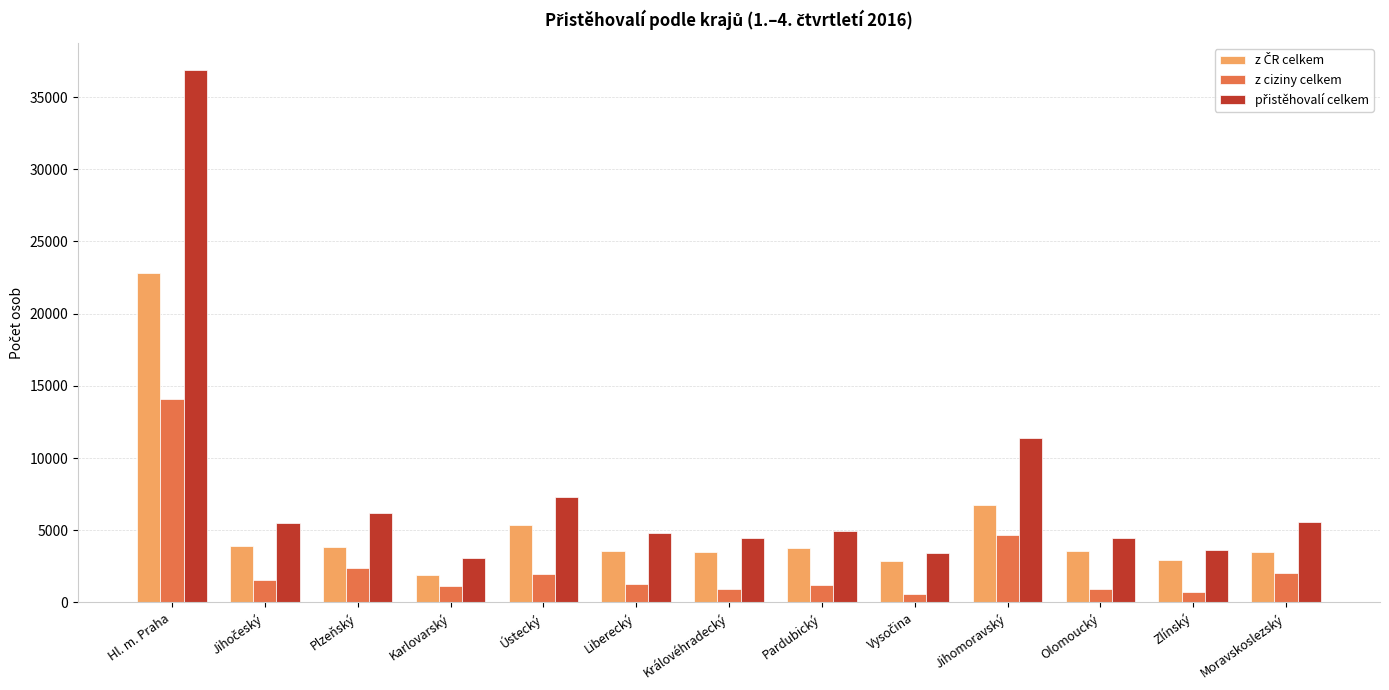

What is the value of the z ciziny celkem bar at the 3rd from the left?

2364